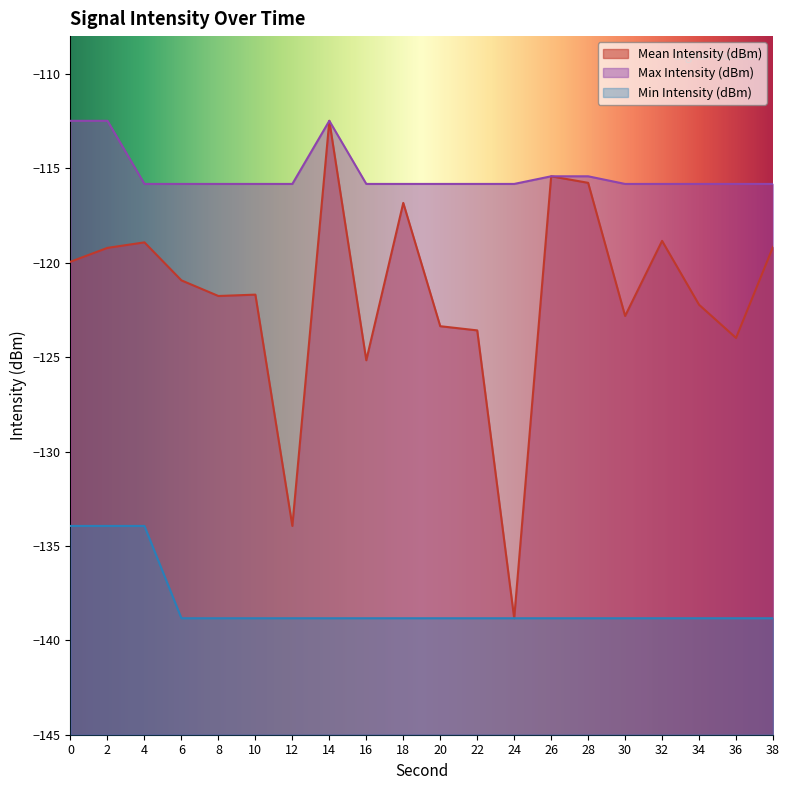

What is the average value of the Mean Intensity (dBm) series?

-121.7